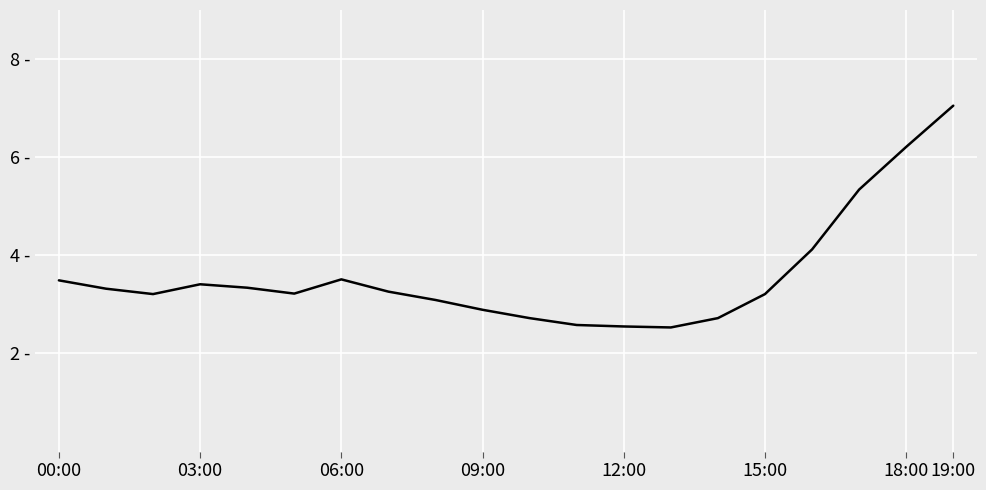

Does the chart display data point markers on the line(s)?

No